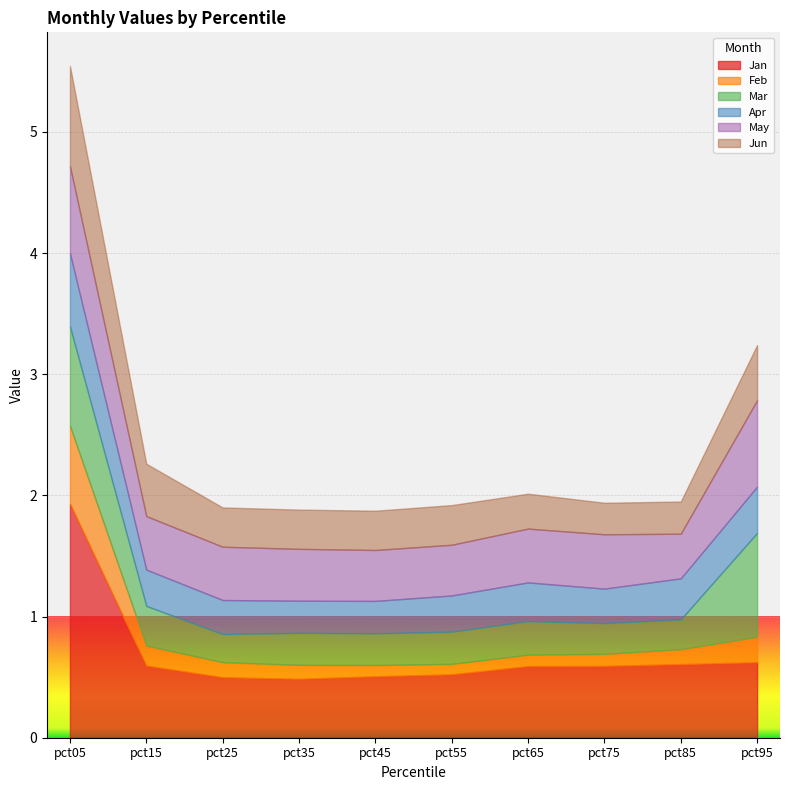

Reading left to right, what are all the values shown in this chart?

Jan: pct05=1.9	pct15=0.6	pct25=0.5	pct35=0.5	pct45=0.5	pct55=0.5	pct65=0.6	pct75=0.6	pct85=0.6	pct95=0.6
Feb: pct05=0.6	pct15=0.2	pct25=0.1	pct35=0.1	pct45=0.1	pct55=0.1	pct65=0.1	pct75=0.1	pct85=0.1	pct95=0.2
Mar: pct05=0.8	pct15=0.3	pct25=0.2	pct35=0.3	pct45=0.3	pct55=0.3	pct65=0.3	pct75=0.3	pct85=0.2	pct95=0.9
Apr: pct05=0.6	pct15=0.3	pct25=0.3	pct35=0.3	pct45=0.3	pct55=0.3	pct65=0.3	pct75=0.3	pct85=0.3	pct95=0.4
May: pct05=0.7	pct15=0.4	pct25=0.4	pct35=0.4	pct45=0.4	pct55=0.4	pct65=0.4	pct75=0.4	pct85=0.4	pct95=0.7
Jun: pct05=0.8	pct15=0.4	pct25=0.3	pct35=0.3	pct45=0.3	pct55=0.3	pct65=0.3	pct75=0.3	pct85=0.3	pct95=0.5